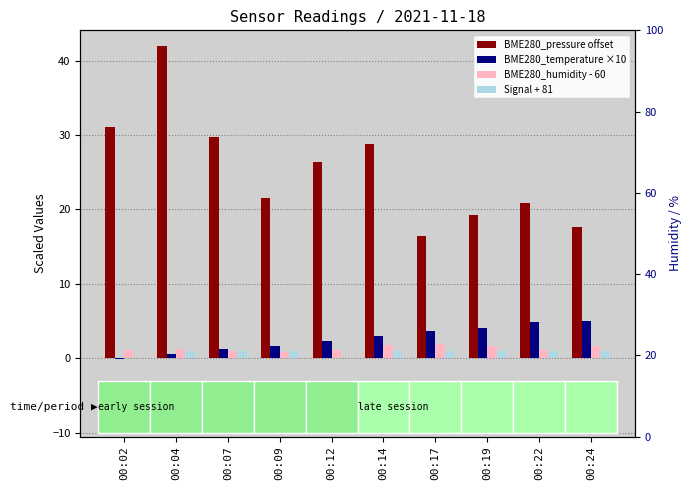

What is the minimum value for BME280_humidity - 60?

0.8